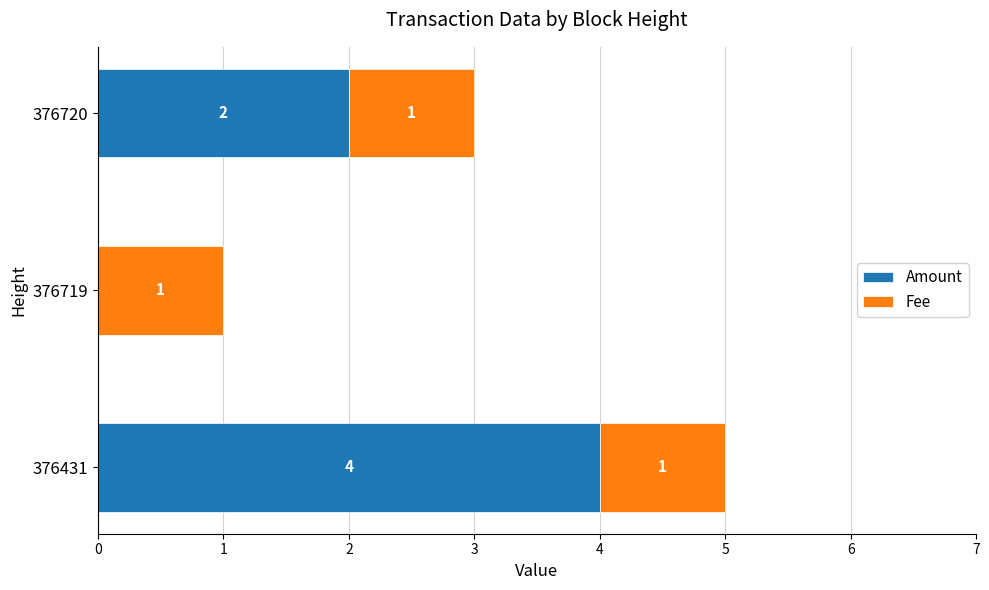

What is the sum of all Amount values?

6